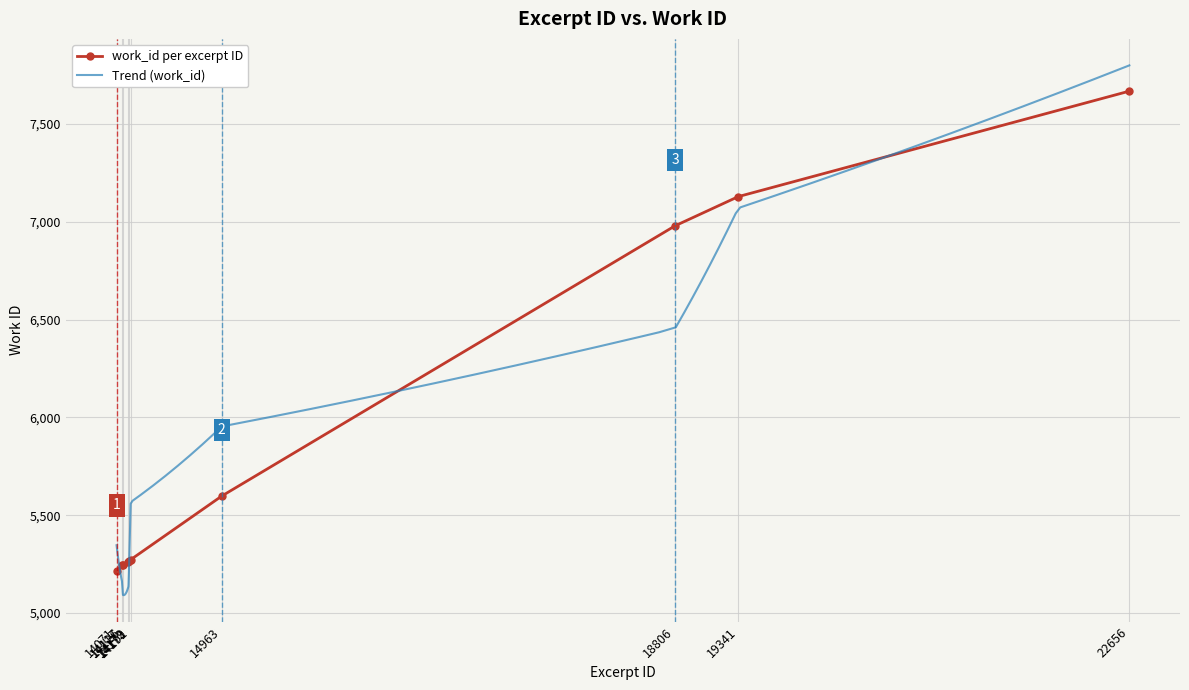

True or false: the data has more than 2 interior local peaks.

False